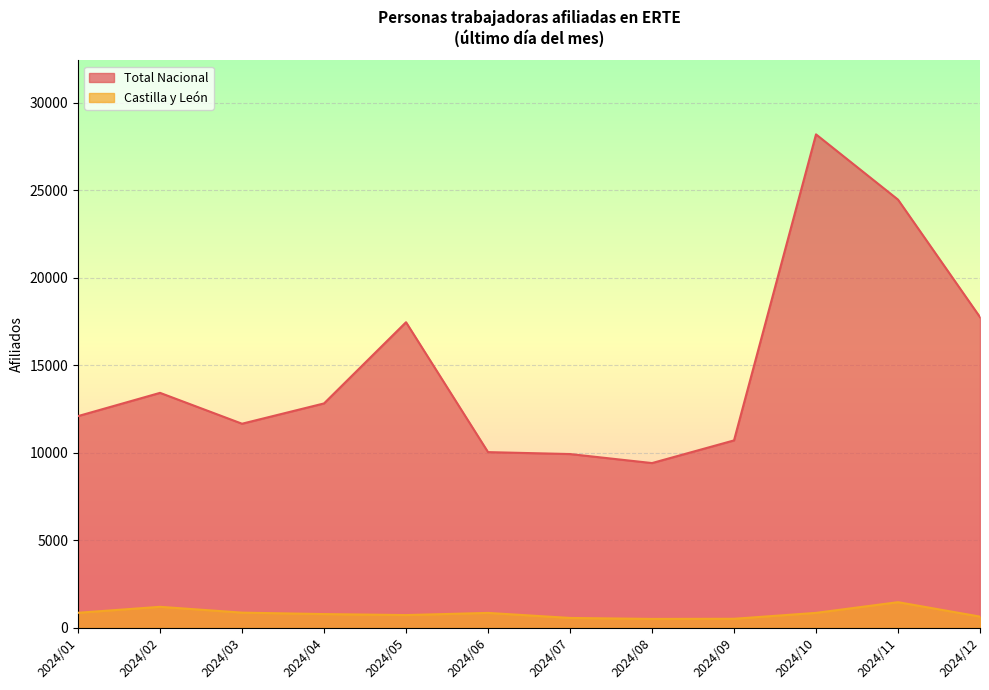

Reading left to right, list all the values displayed in this chart.

Total Nacional: 12105	13433	11669	12829	17469	10047	9936	9421	10716	28203	24474	17760
Castilla y León: 866	1207	875	792	735	859	571	515	523	861	1472	648